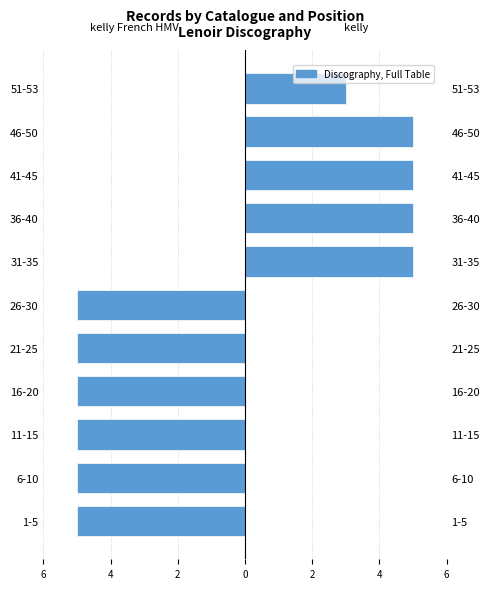

At which label does kelly French HMV reach its peak?

31-35